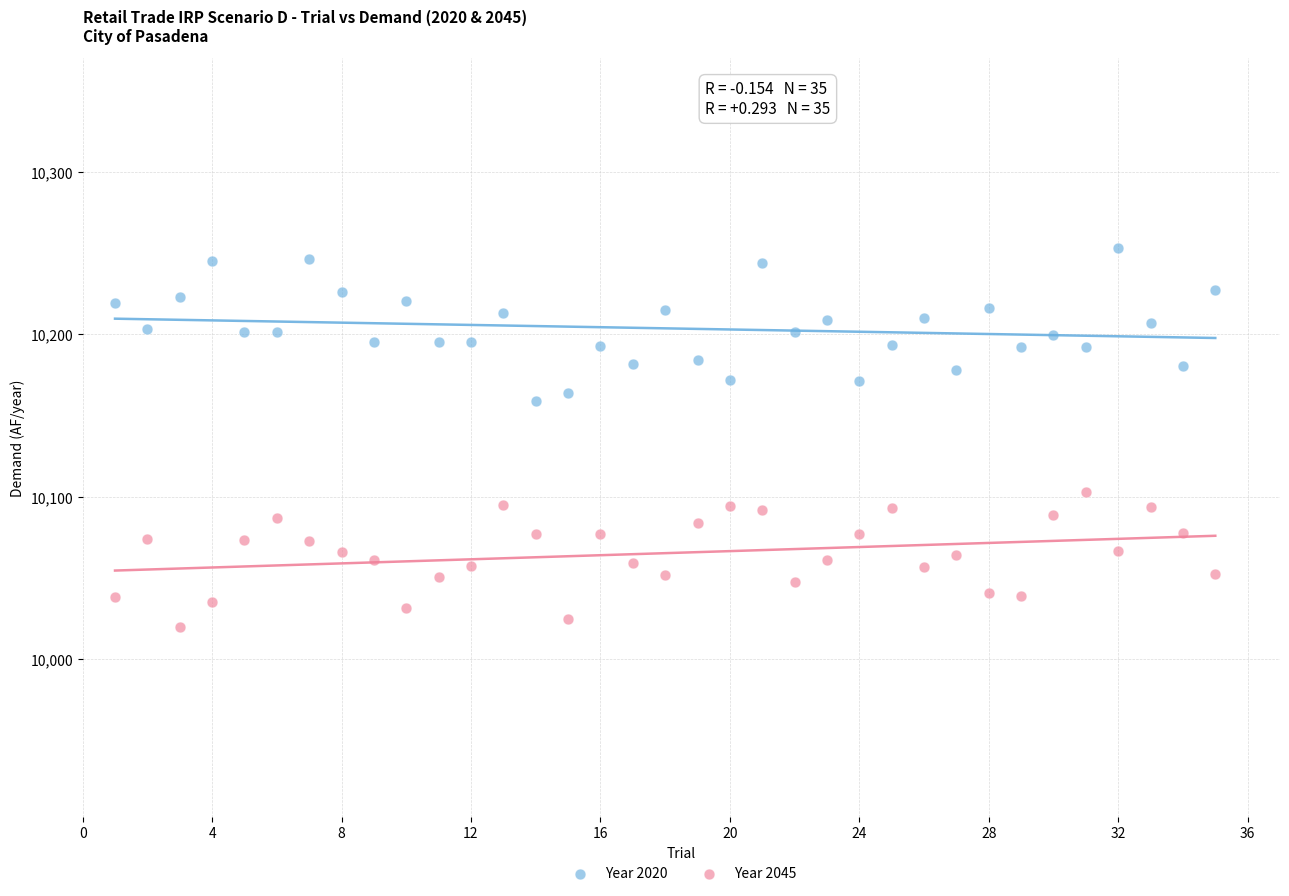

What are all the series names shown in the legend?

Year 2020, Year 2045